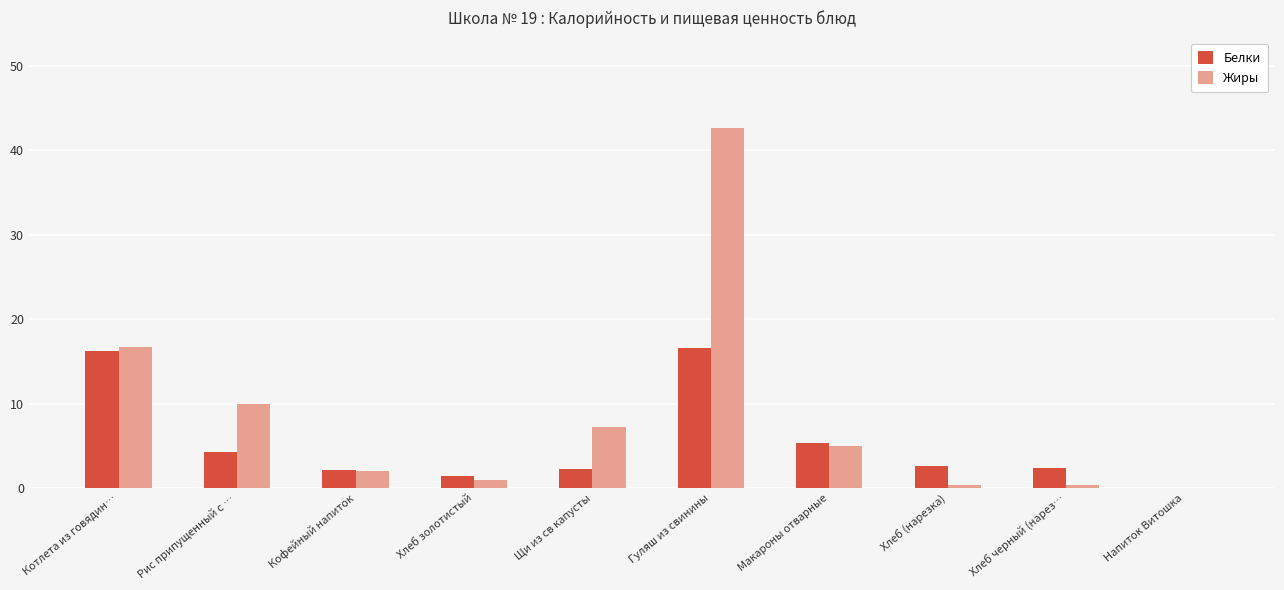

Is it true that Белки equals 2.2 at Щи из св капусты?

True